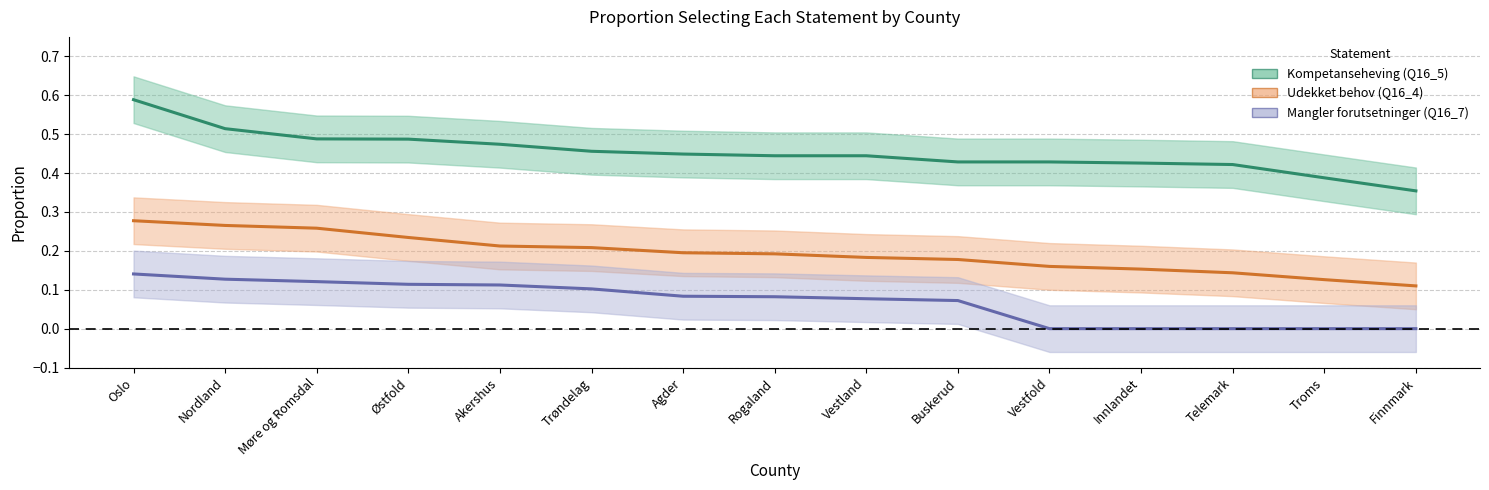

At which category is the sum across all series the highest?

Oslo